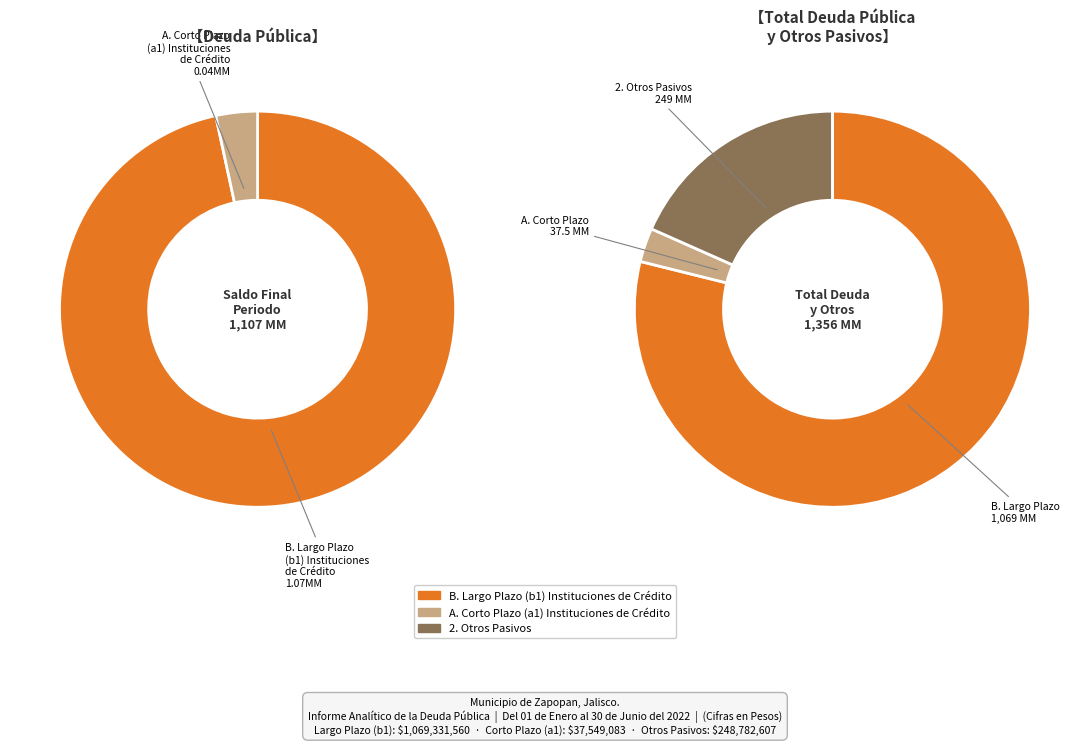

To the nearest percent, what is the difference between the largest and smallest slice percentages?

76%